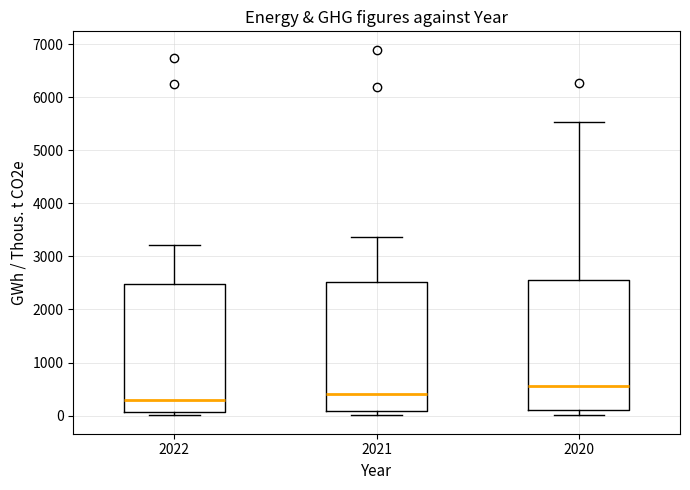

Which box's median line is the lowest?

2022